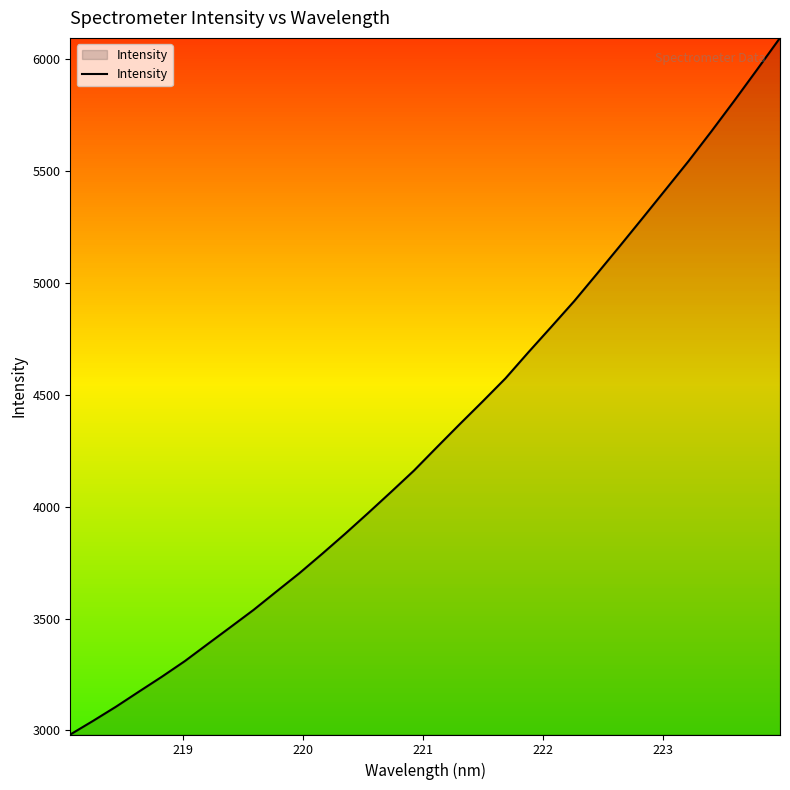

What is the smallest value displayed?

2981.6